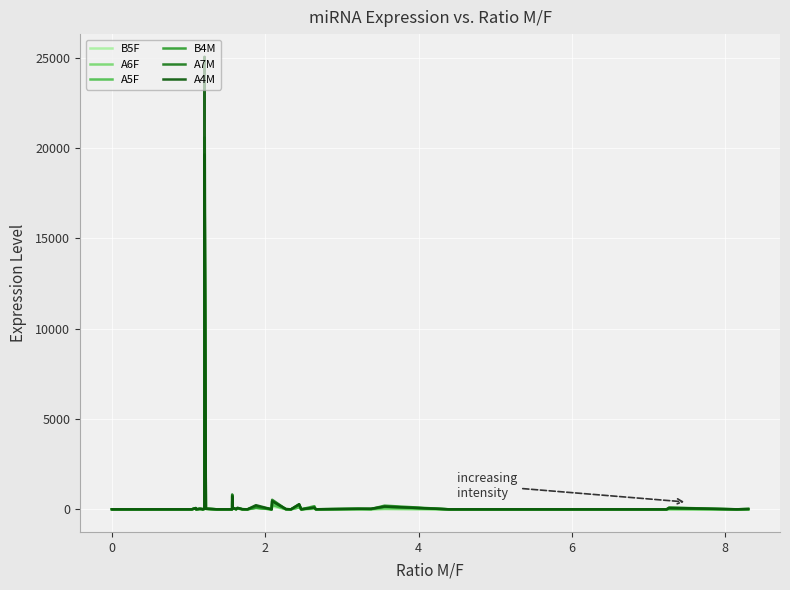

What is the label of the 37th point from the right?

4